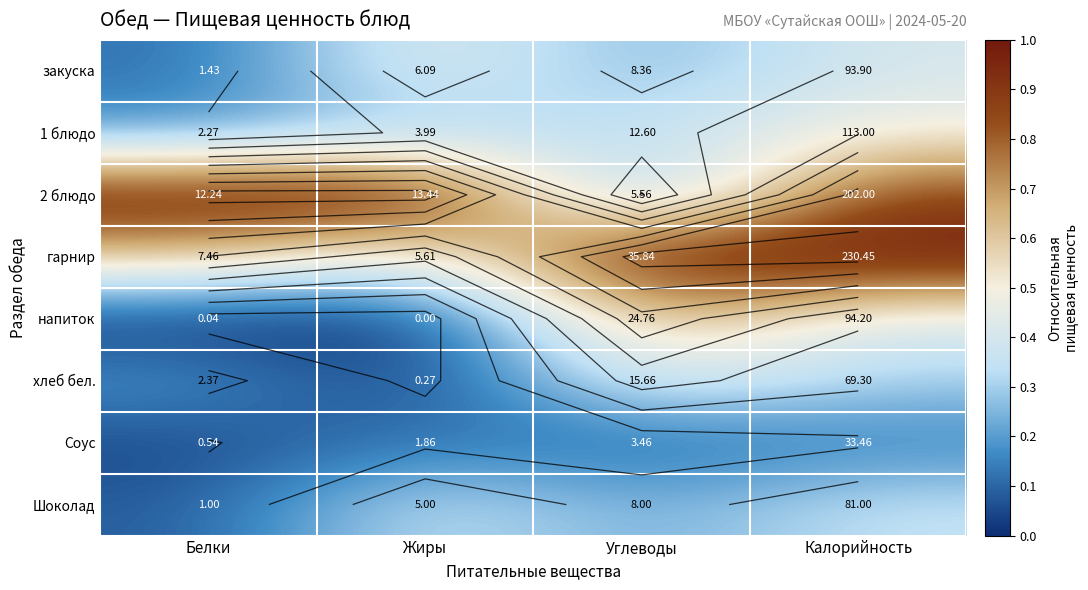

Is it true that 2 блюдо equals 0.5 at Жиры?

False